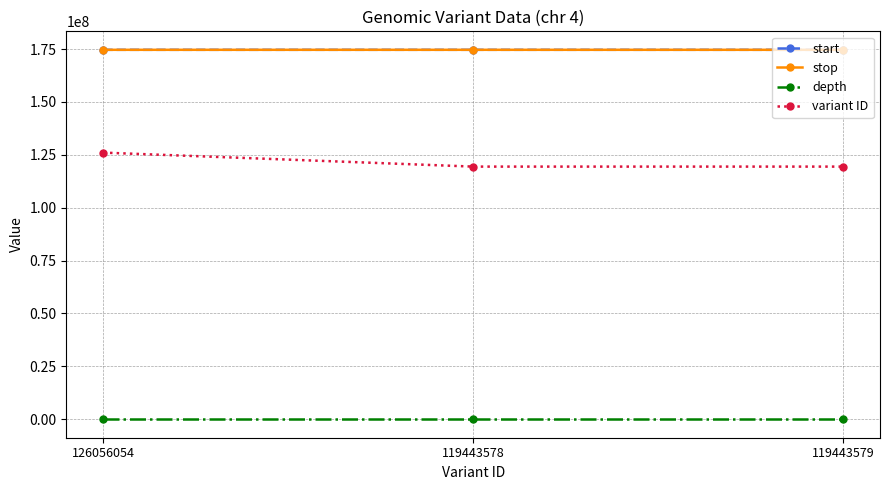

At how many categories does at least one series exceed 108911499?

3